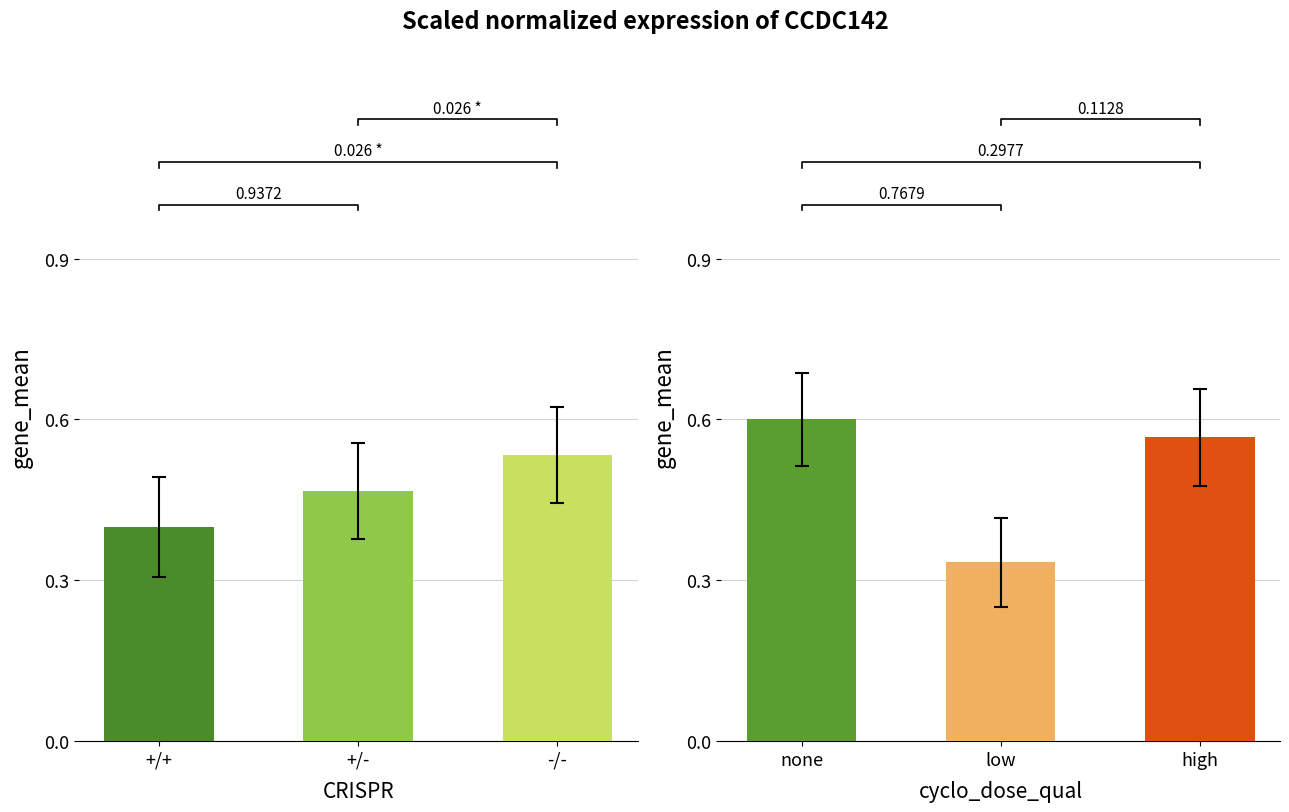

Count the number of data series in this chart.

1